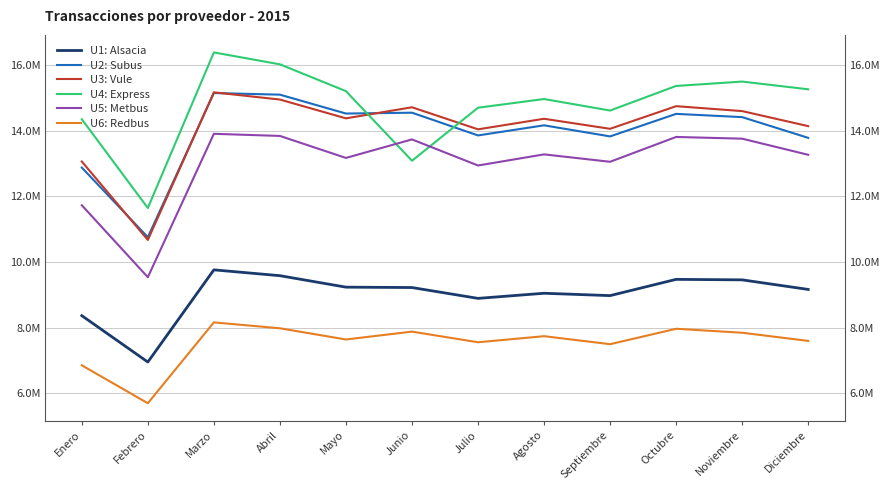

The U3: Vule series shows 13060448 at Enero. True or false?

True